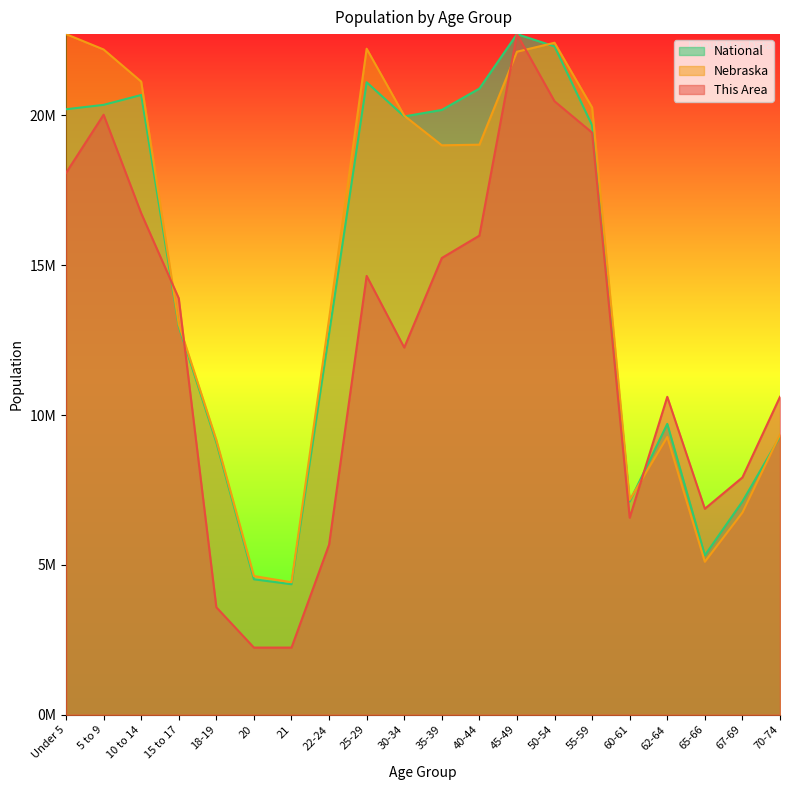

Which series has the largest range (max minus min)?

This Area